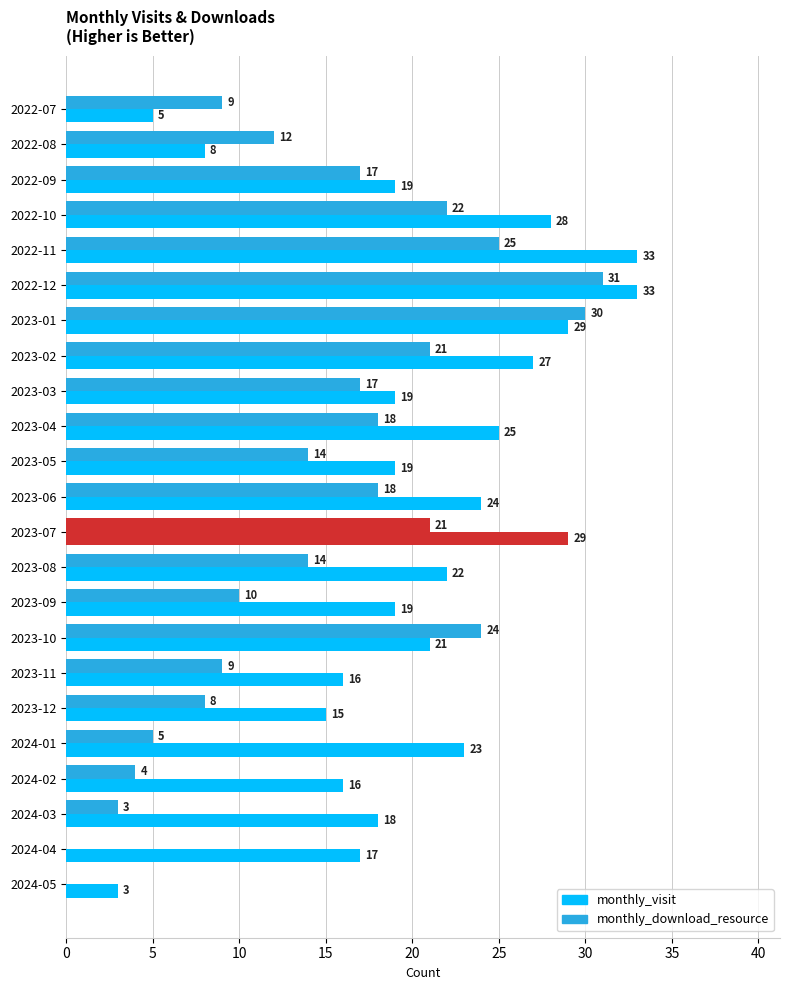

Which series has the largest total across all categories?

monthly_visit